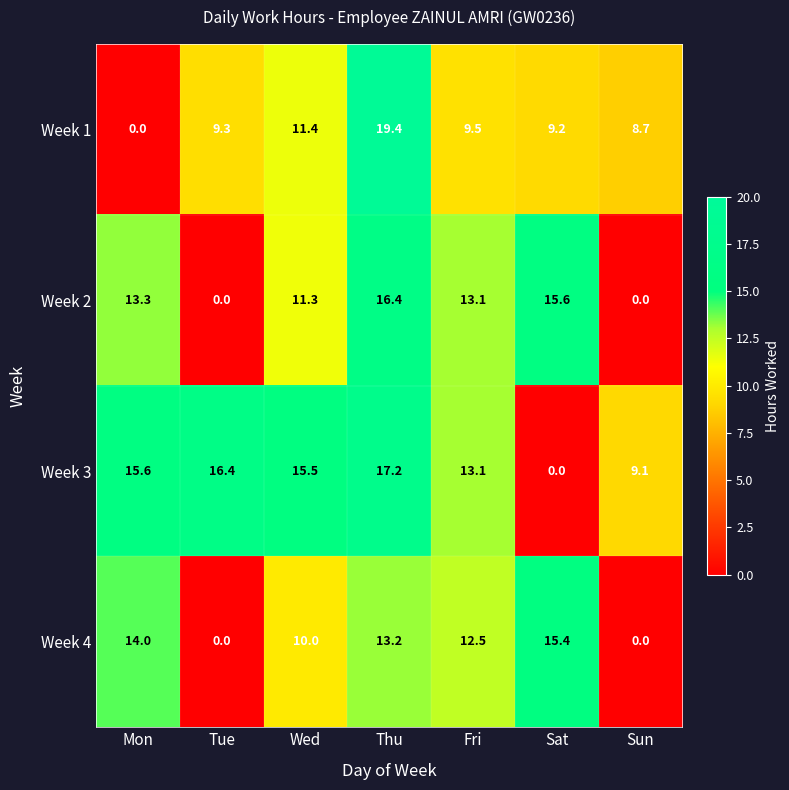

What is the total value across all series at Sun?

17.8